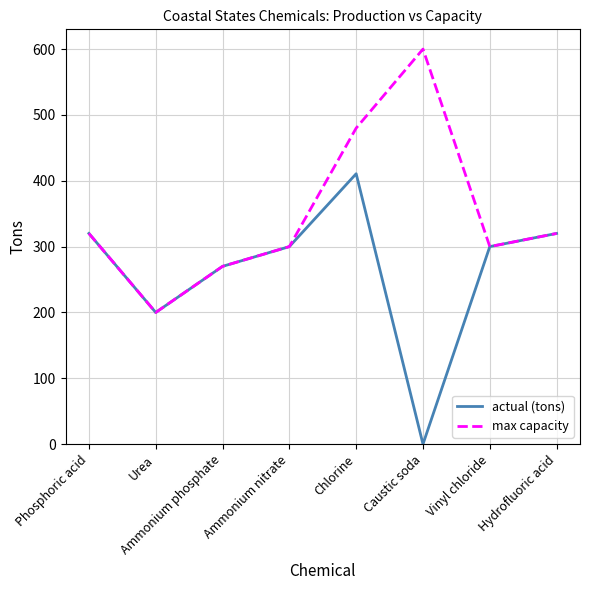

Which series has the largest total across all categories?

max capacity